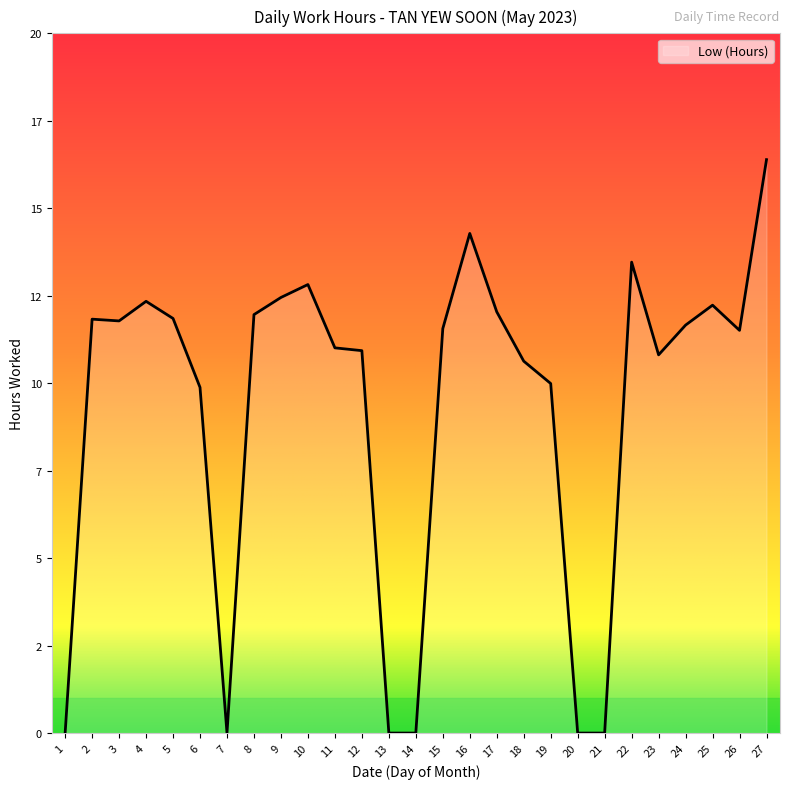

What is the change in value from 5 to 19?

-1.9